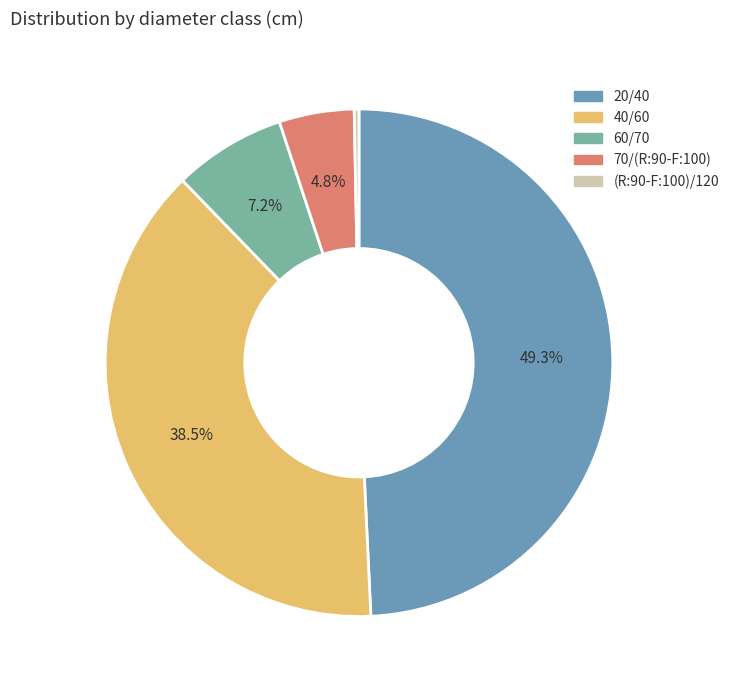

Rank the categories by value from lowest to highest.

(R:90-F:100)/120, 70/(R:90-F:100), 60/70, 40/60, 20/40